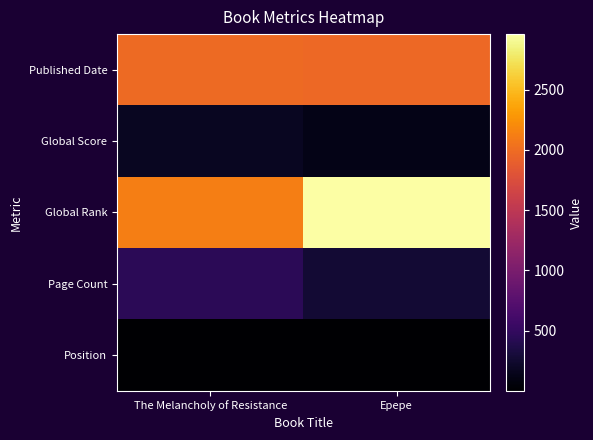

Reading left to right, list all the values displayed in this chart.

Published Date: The Melancholy of Resistance=1989	Epepe=1970
Global Score: The Melancholy of Resistance=178	Epepe=126
Global Rank: The Melancholy of Resistance=2124	Epepe=2960
Page Count: The Melancholy of Resistance=450	Epepe=275
Position: The Melancholy of Resistance=1	Epepe=2